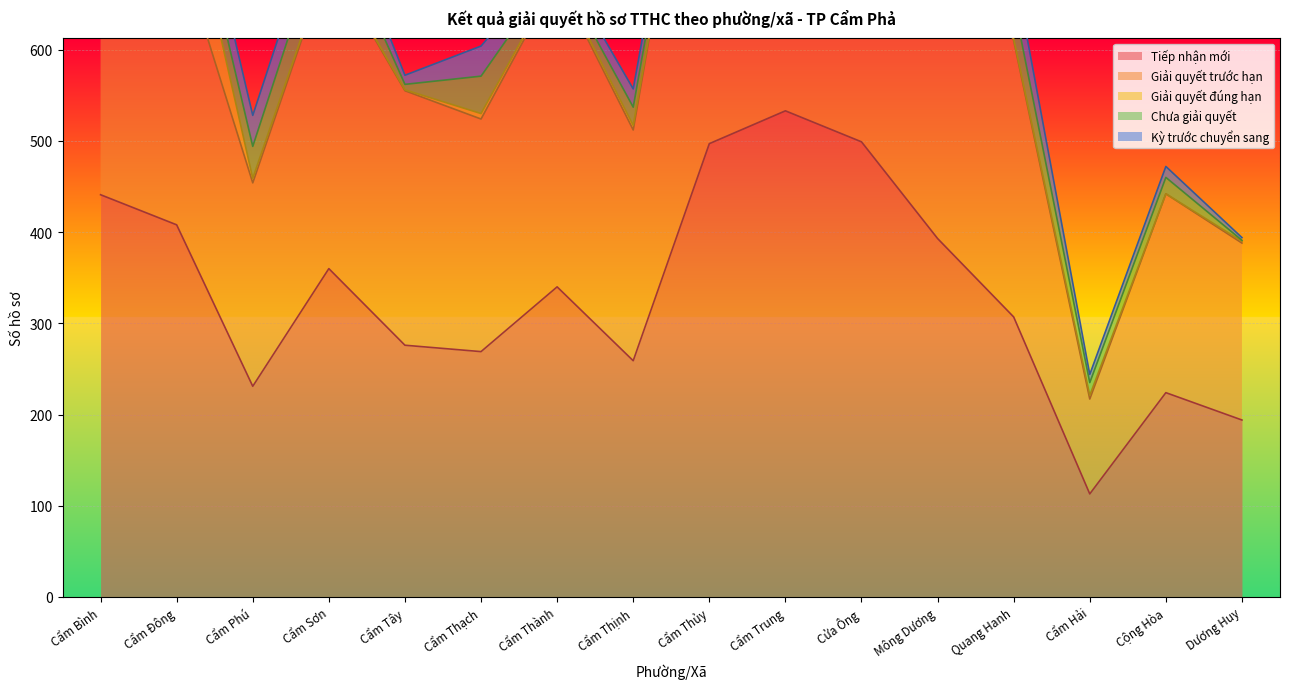

What is the maximum value for Tiếp nhận mới?

533